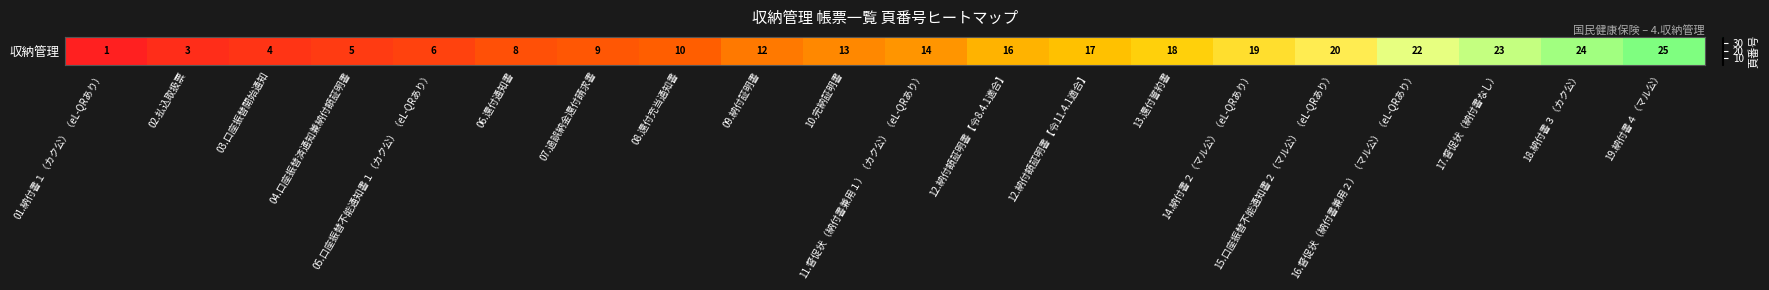

What is the maximum value shown in the chart?

25